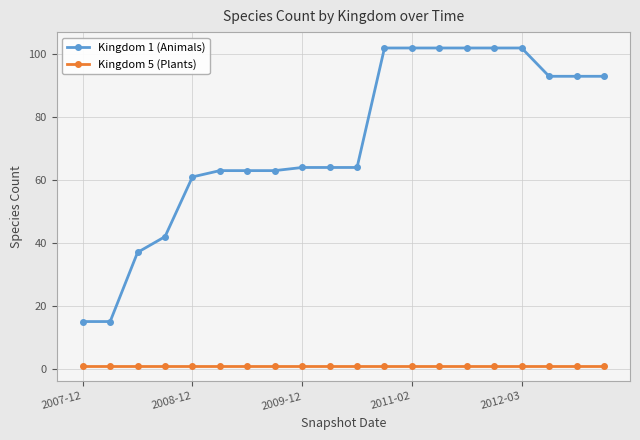

True or false: Kingdom 5 (Plants) and Kingdom 1 (Animals) cross at least once.

False